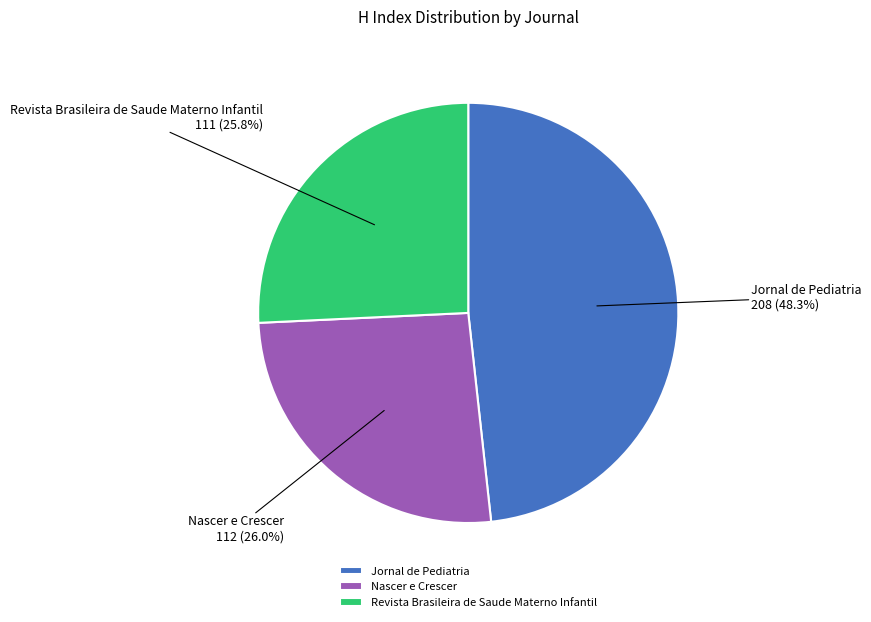

What percentage do Jornal de Pediatria and Revista Brasileira de Saude Materno Infantil together represent?

74.0%